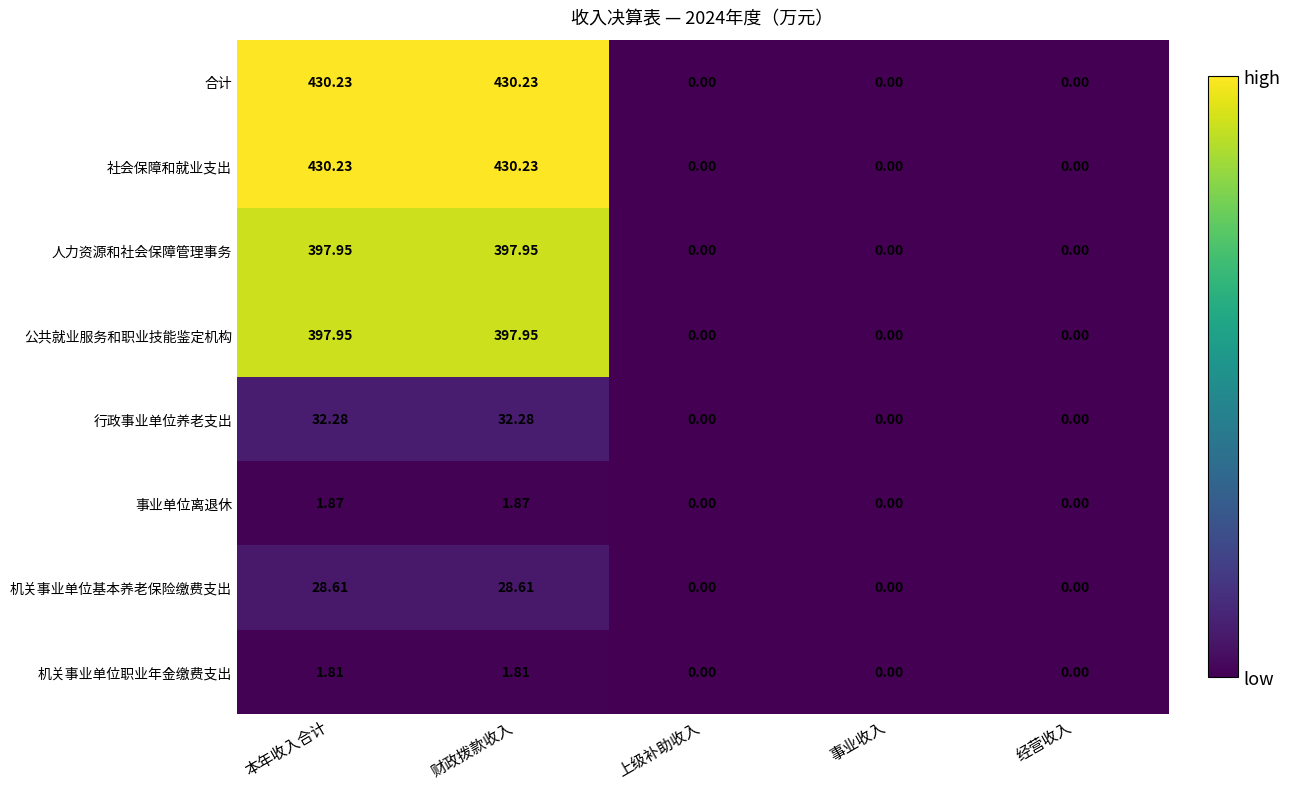

Is the value of 机关事业单位基本养老保险缴费支出 at 本年收入合计 greater than the value of 行政事业单位养老支出 at 财政拨款收入?

No